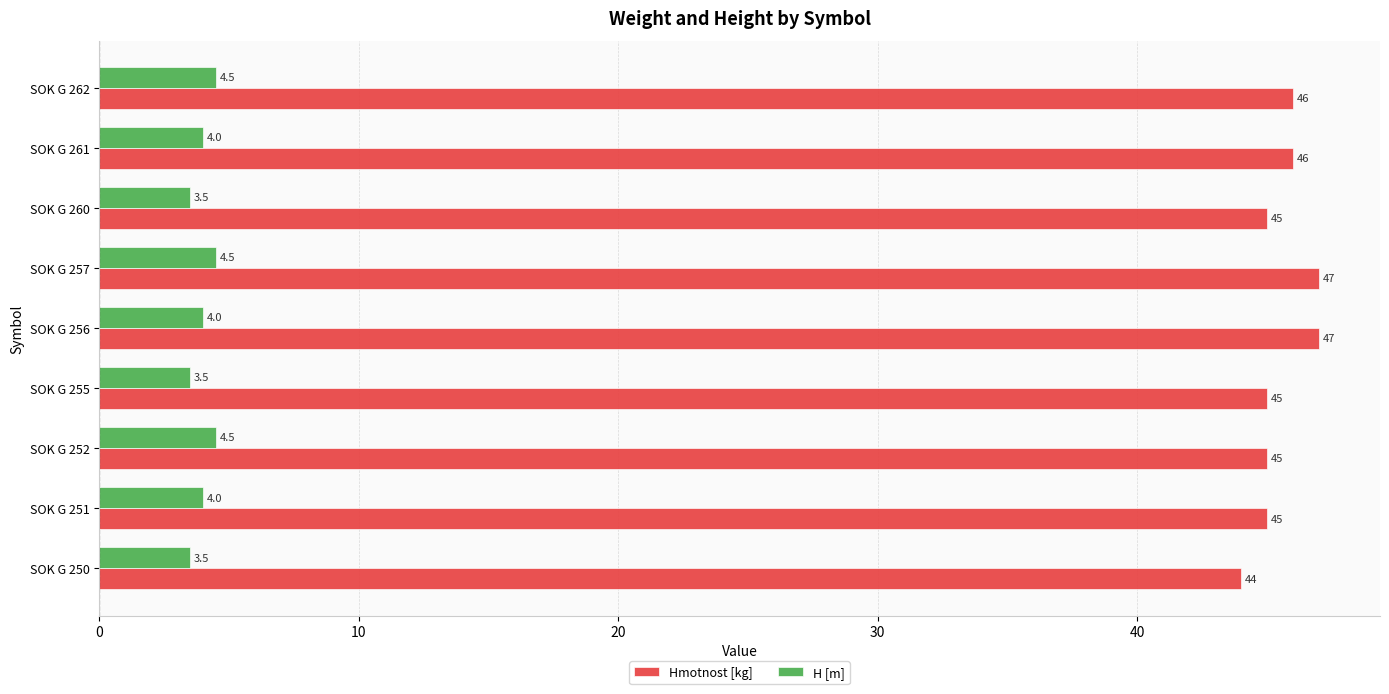

Rank the series by their maximum value, from highest to lowest.

Hmotnost [kg], H [m]